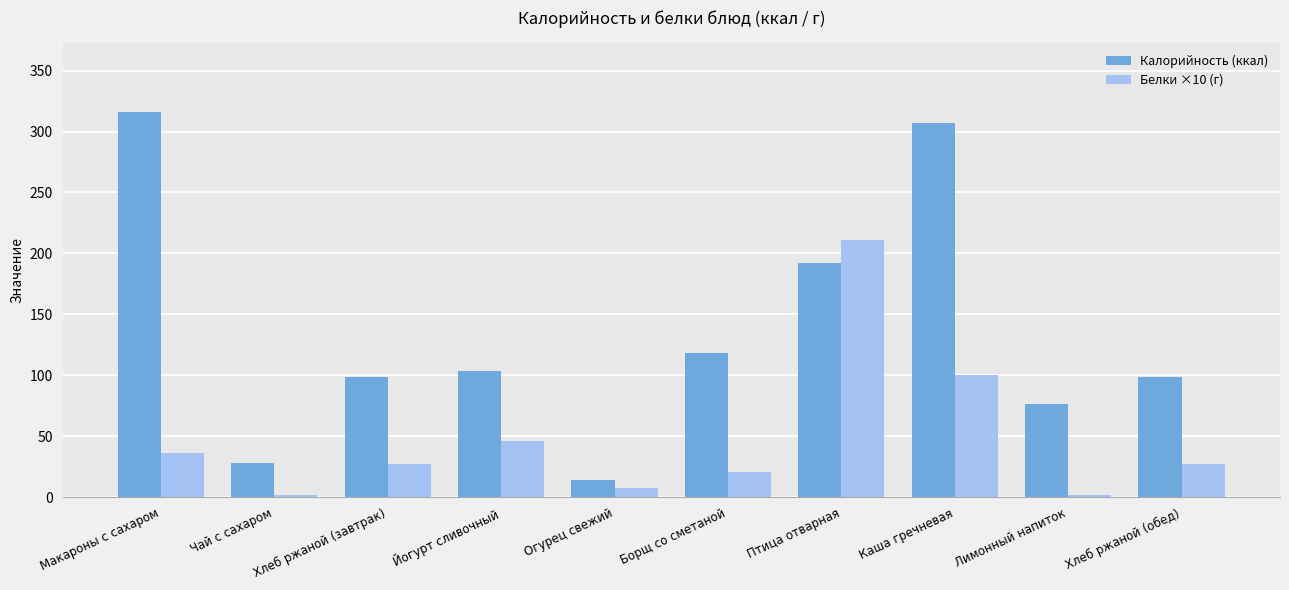

What is the label of the 5th bar from the left?

Огурец свежий